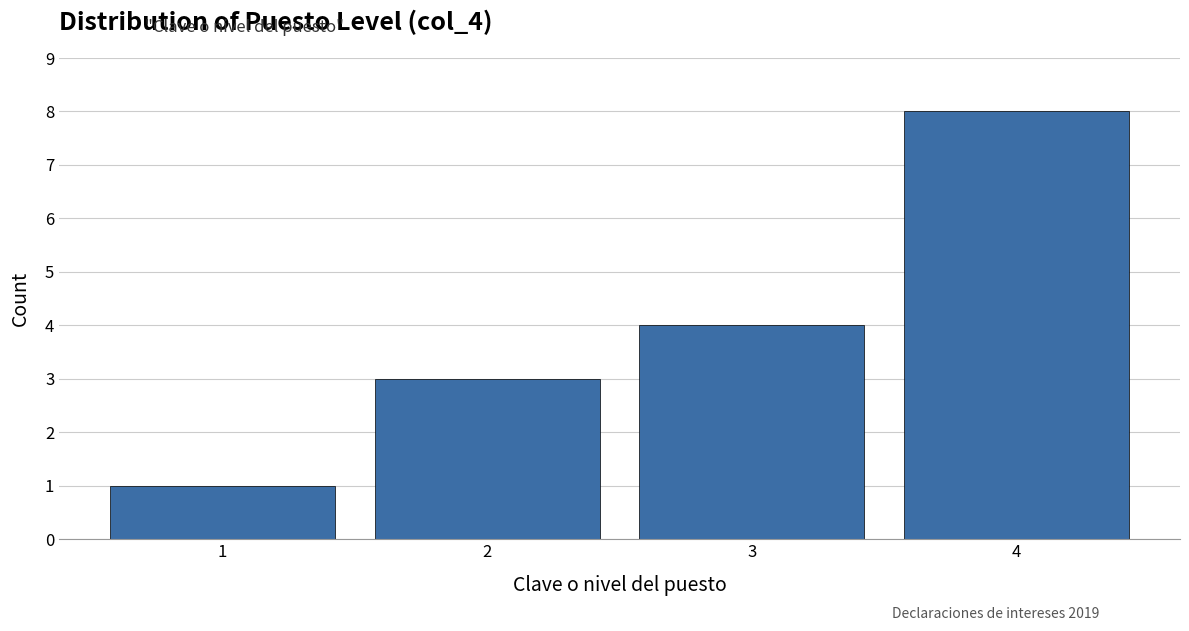

Reading right to left, list all the values displayed in this chart.

4=8	3=4	2=3	1=1